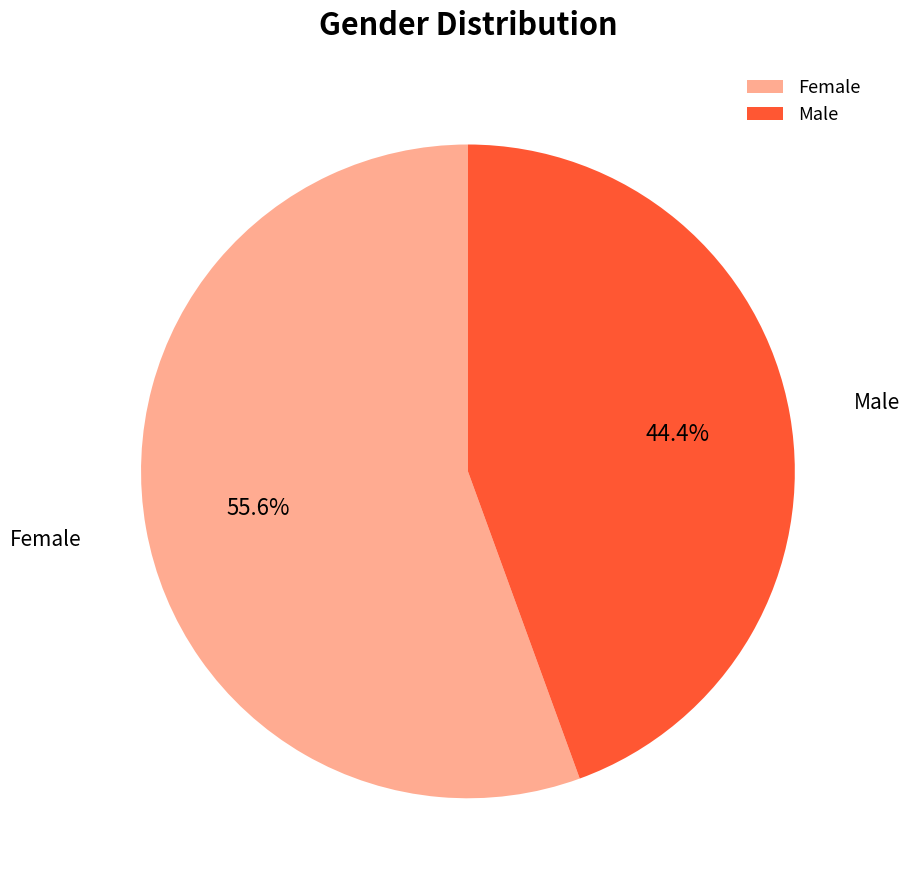

Combined, what portion of the pie is Male and Female?

100.0%